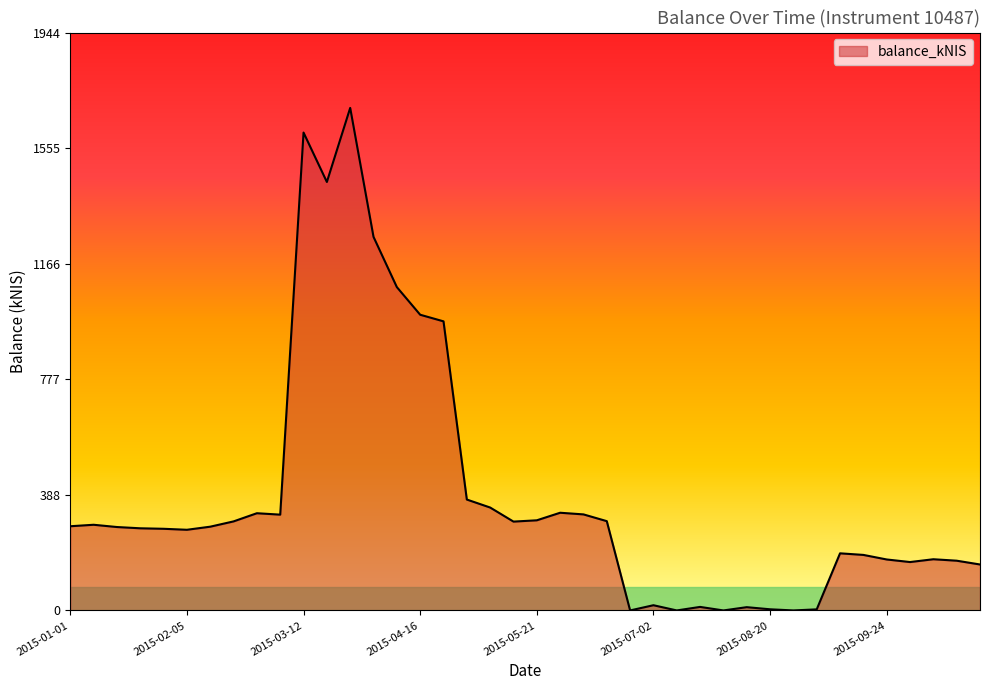

What is the greatest value displayed?

1691.2